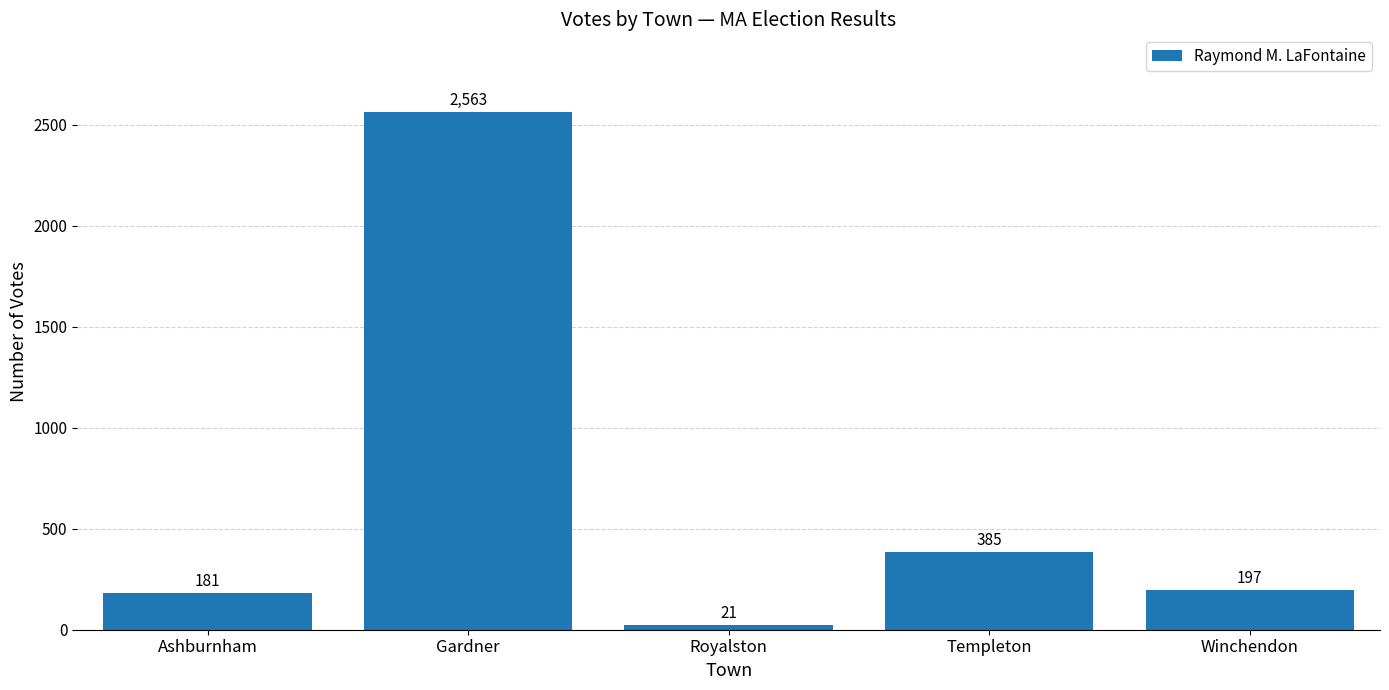

Does the chart contain stacked bars?

No